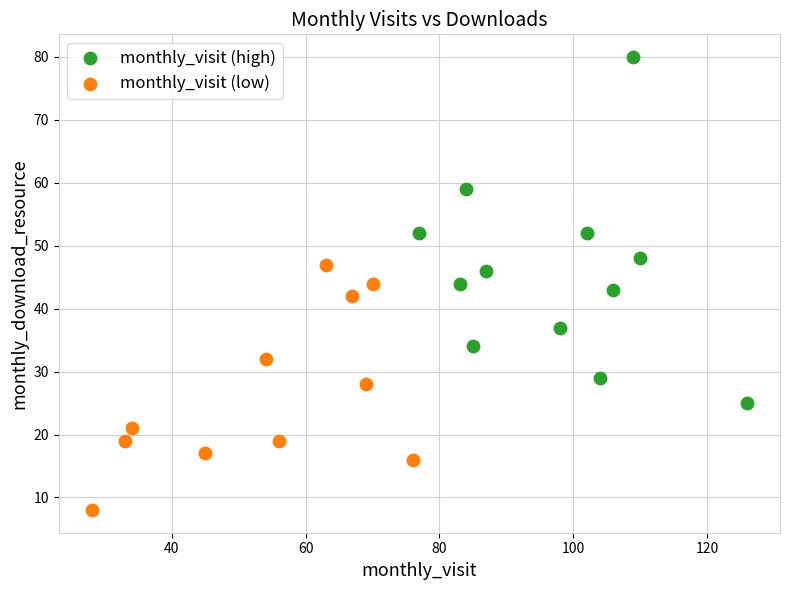

What are all the series names shown in the legend?

monthly_visit (high), monthly_visit (low)